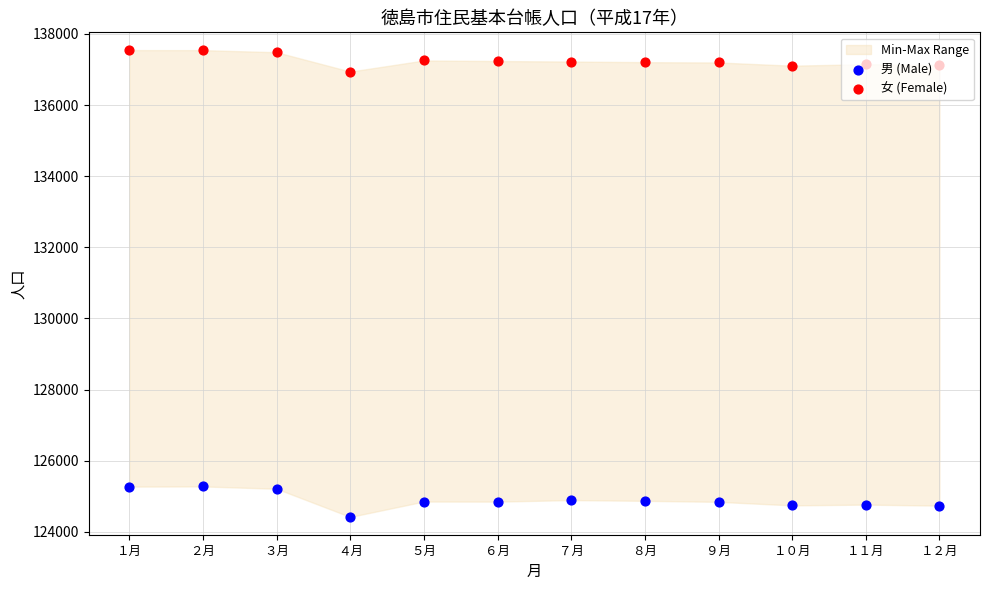

Is the value of 女 (Female) at ３月 greater than the value of 男 (Male) at ６月?

Yes